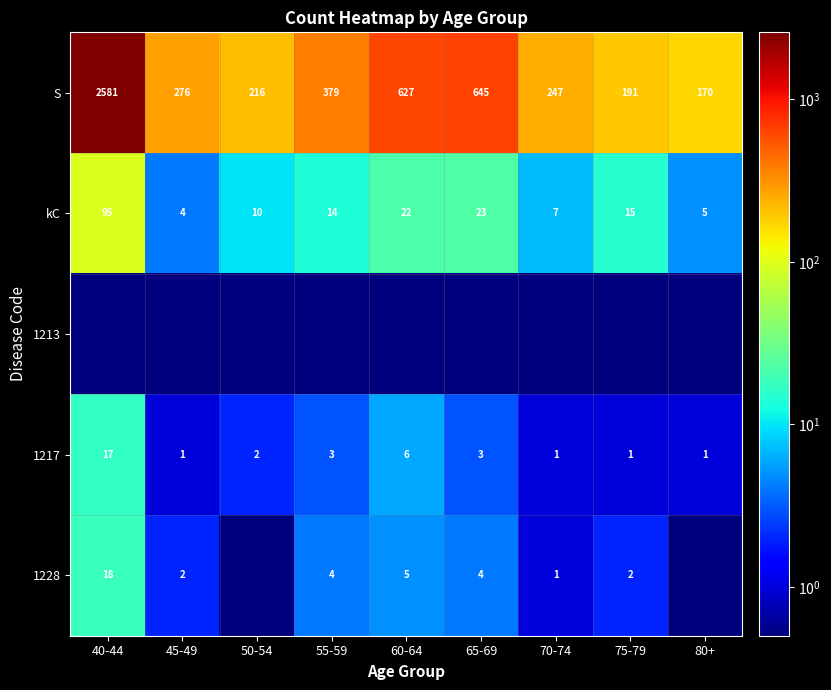

What is the sum of the S values at 60-64 and 75-79?

818.0